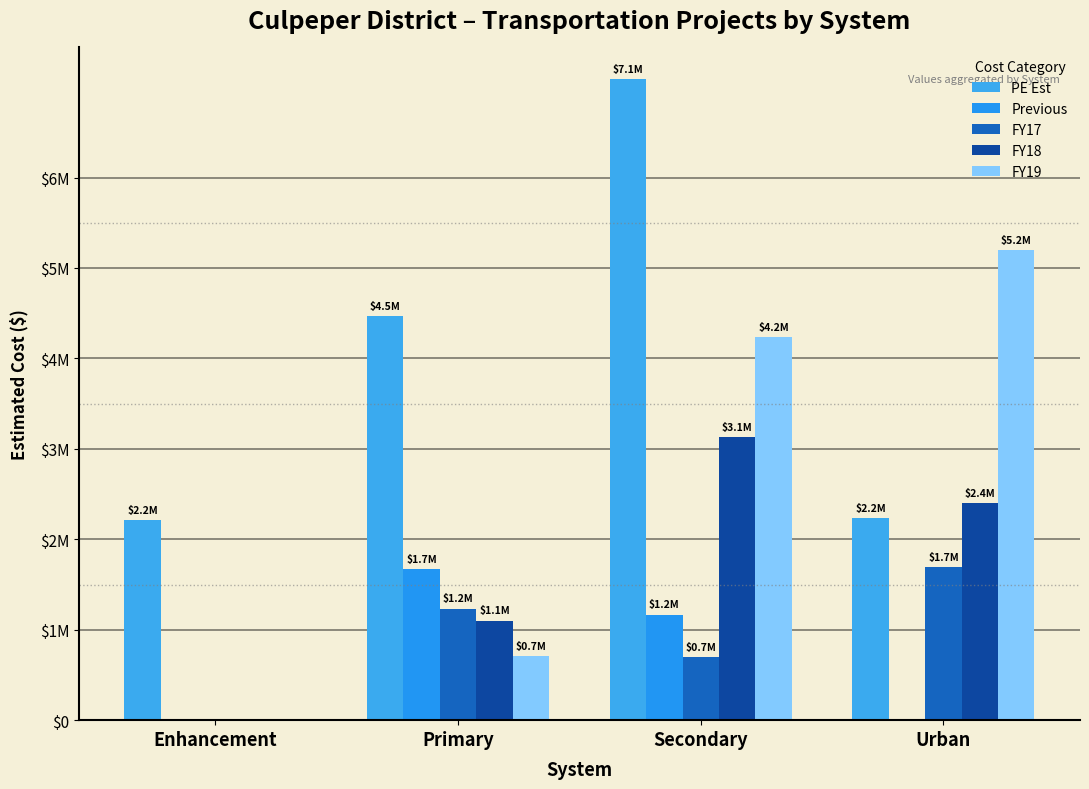

Are the bars grouped side by side (vs. stacked)?

Yes